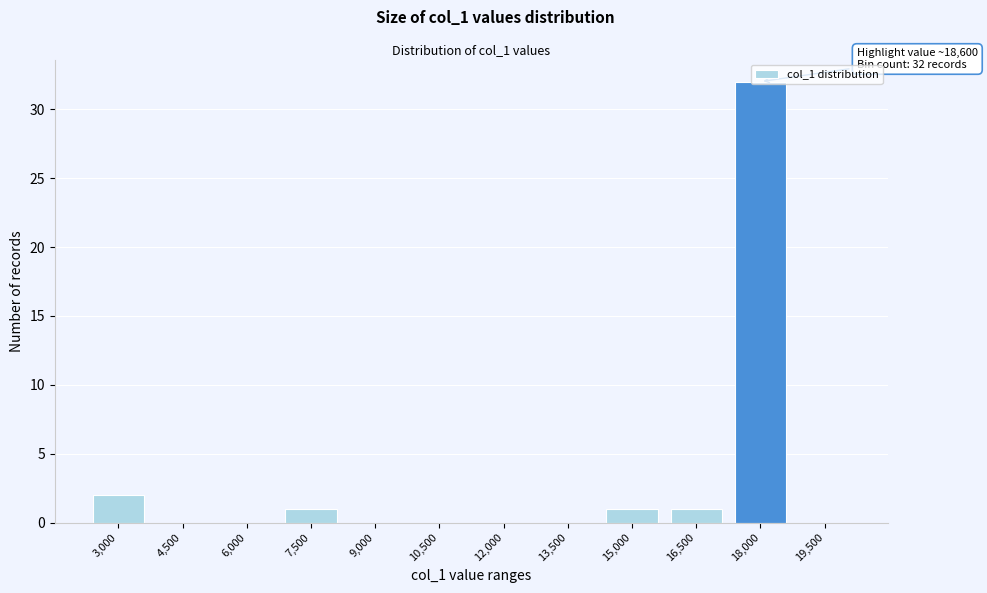

What is the sum of all values?

37